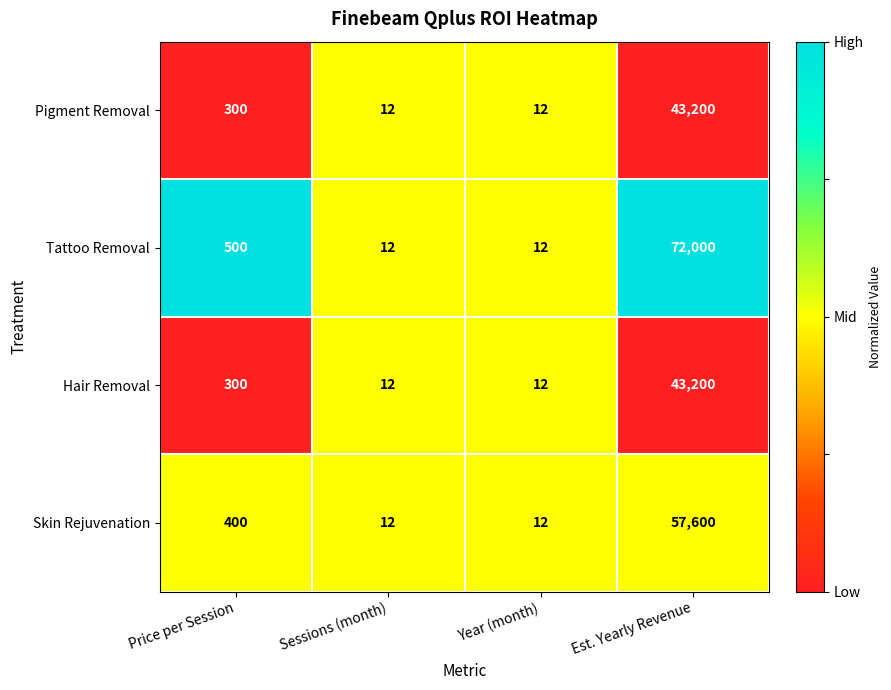

Where is Pigment Removal nearest to the value 21606?

Price per Session